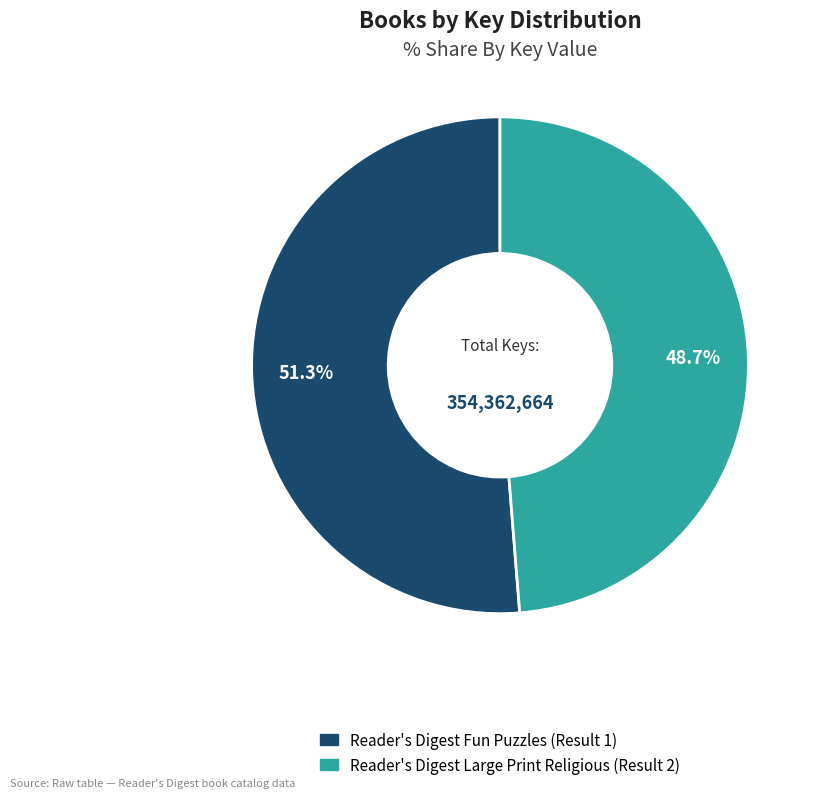

Which has a higher value, Reader's Digest Large Print Religious (Result 2) or Reader's Digest Fun Puzzles (Result 1)?

Reader's Digest Fun Puzzles (Result 1)